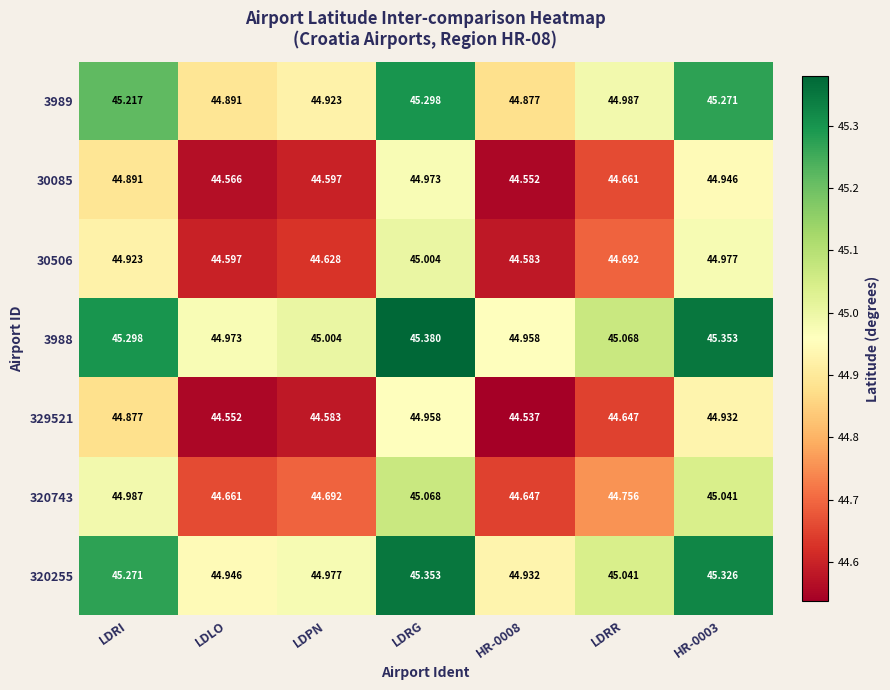

Is the value of 30085 at LDRI greater than the value of 30506 at LDRG?

No